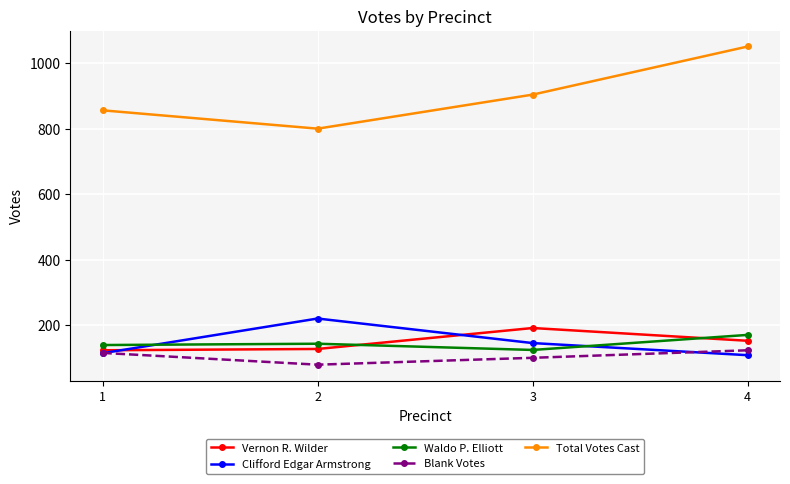

True or false: Blank Votes and Total Votes Cast cross at least once.

False